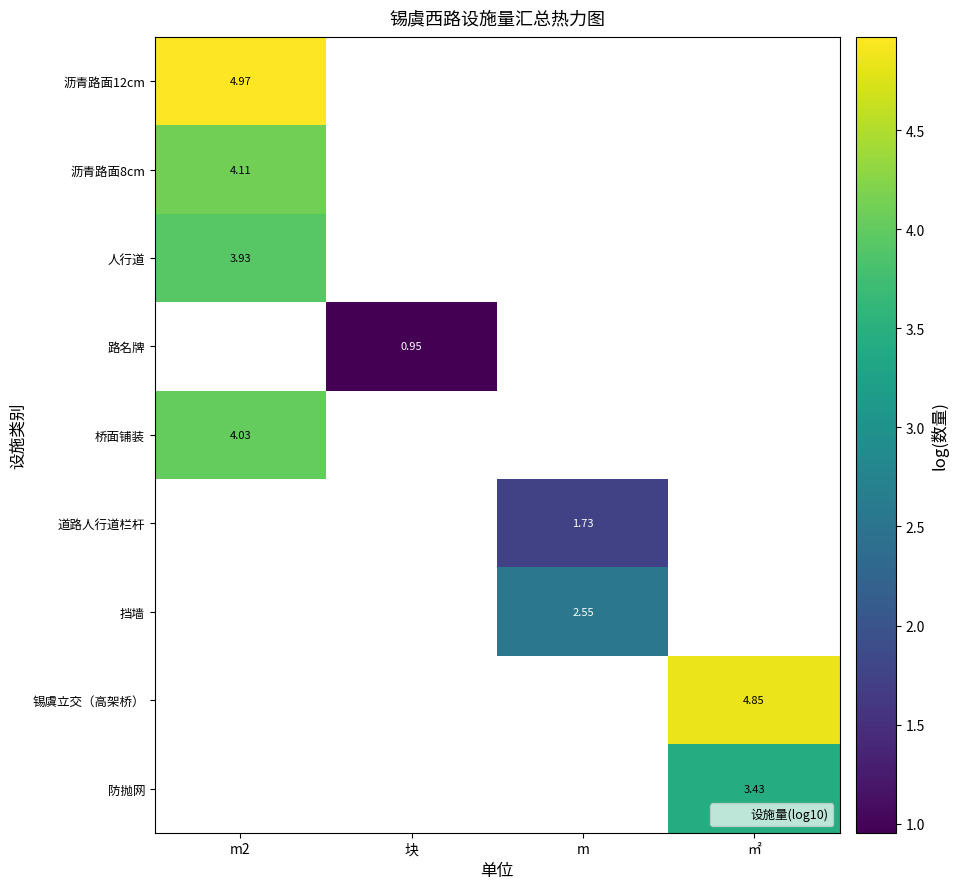

What is the minimum value shown in the chart?

1.0